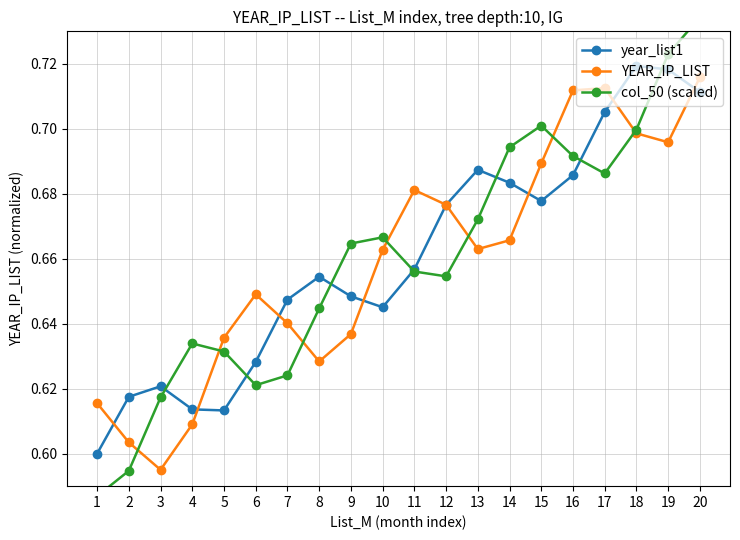

The value of col_50 (scaled) at 13 is 1.1. True or false?

False